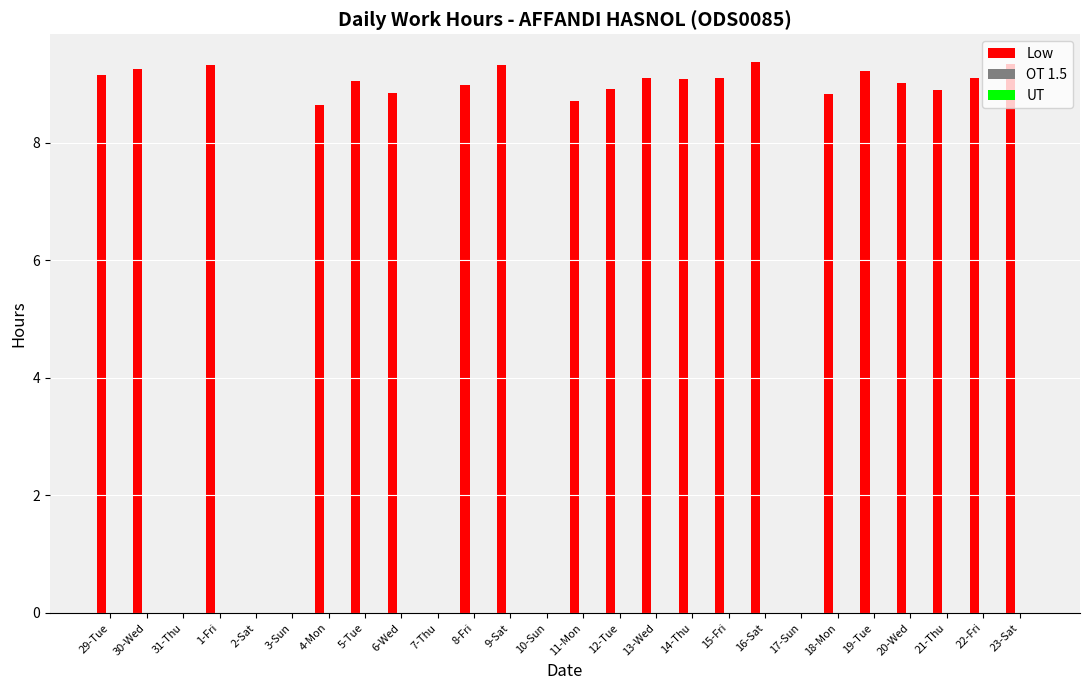

What is the sum of all values?

181.3